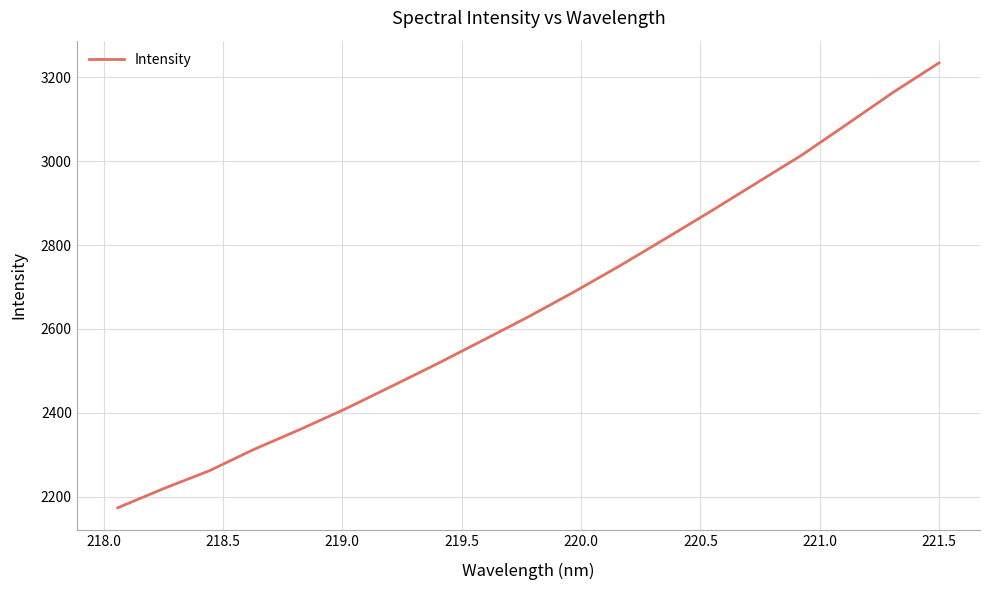

What is the difference between the maximum and minimum values?

1060.4